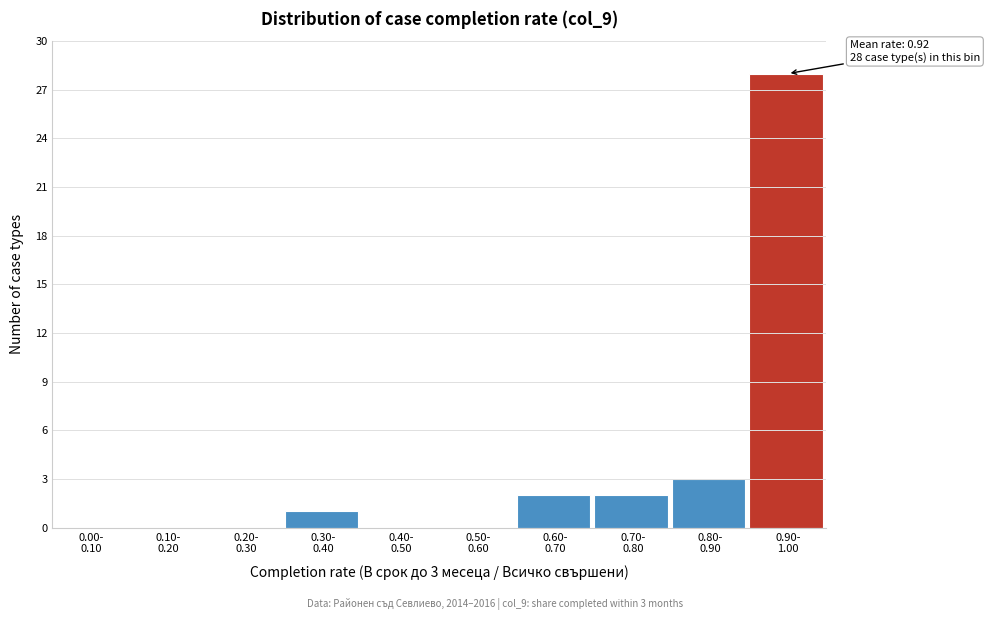

What is the maximum value shown in the chart?

28